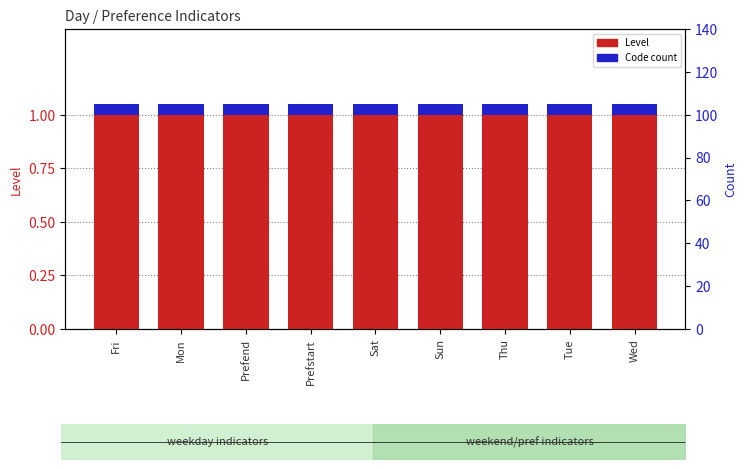

What is the label of the 3rd bar from the left?

Prefend